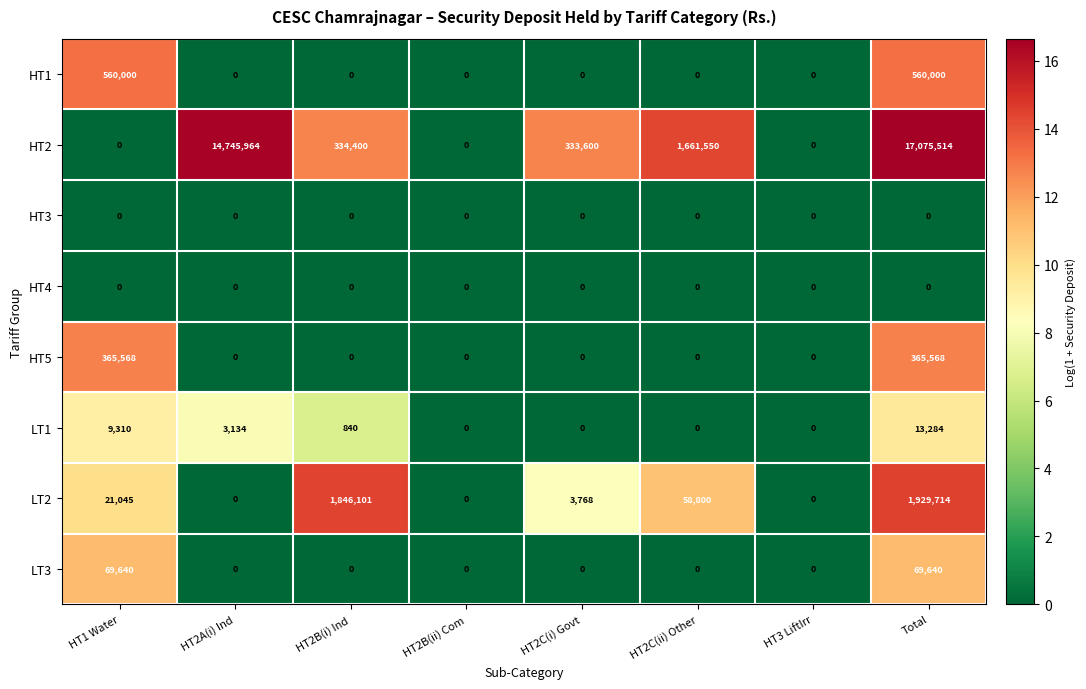

What is the greatest value displayed?

17075514